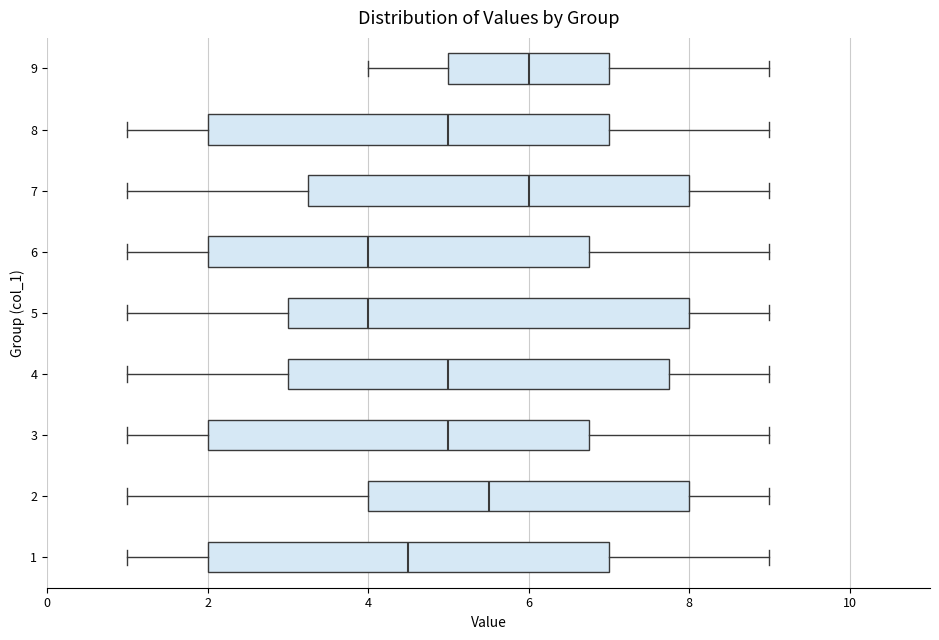

Reading bottom to top, transcribe this box plot: for each box, give where its median line is, the range the box spans, and where its two whiskers end, as read against the x-axis. The values are not printed on the chart, so give them approximately, as read against the axis.

1: median 4.6, box 2.0 to 7.0, whiskers 1.0 to 9.0
2: median 5.6, box 4.0 to 8.0, whiskers 1.0 to 9.0
3: median 5.0, box 2.0 to 6.8, whiskers 1.0 to 9.0
4: median 5.0, box 3.0 to 7.8, whiskers 1.0 to 9.0
5: median 4.0, box 3.0 to 8.0, whiskers 1.0 to 9.0
6: median 4.0, box 2.0 to 6.8, whiskers 1.0 to 9.0
7: median 6.0, box 3.2 to 8.0, whiskers 1.0 to 9.0
8: median 5.0, box 2.0 to 7.0, whiskers 1.0 to 9.0
9: median 6.0, box 5.0 to 7.0, whiskers 4.0 to 9.0